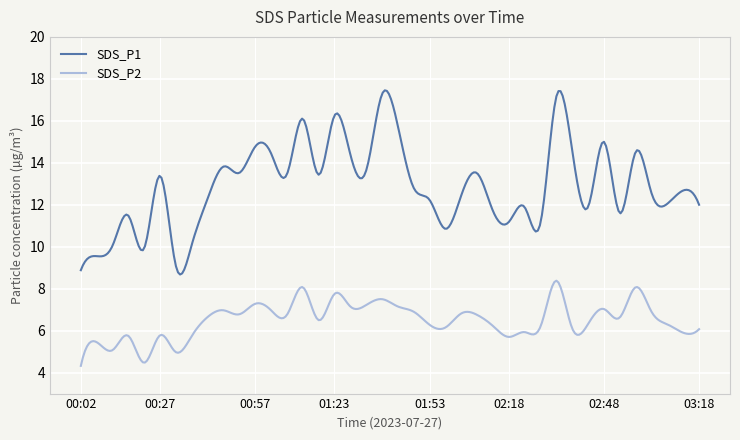

How many distinct data groups are displayed?

2